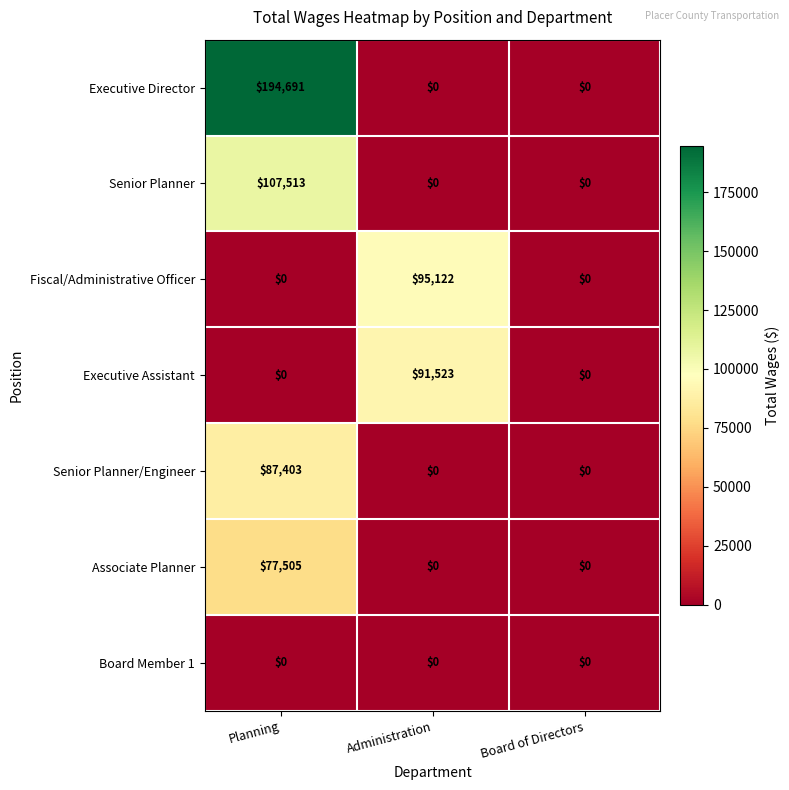

What is the difference between the maximum and minimum values in the Associate Planner series?

77505